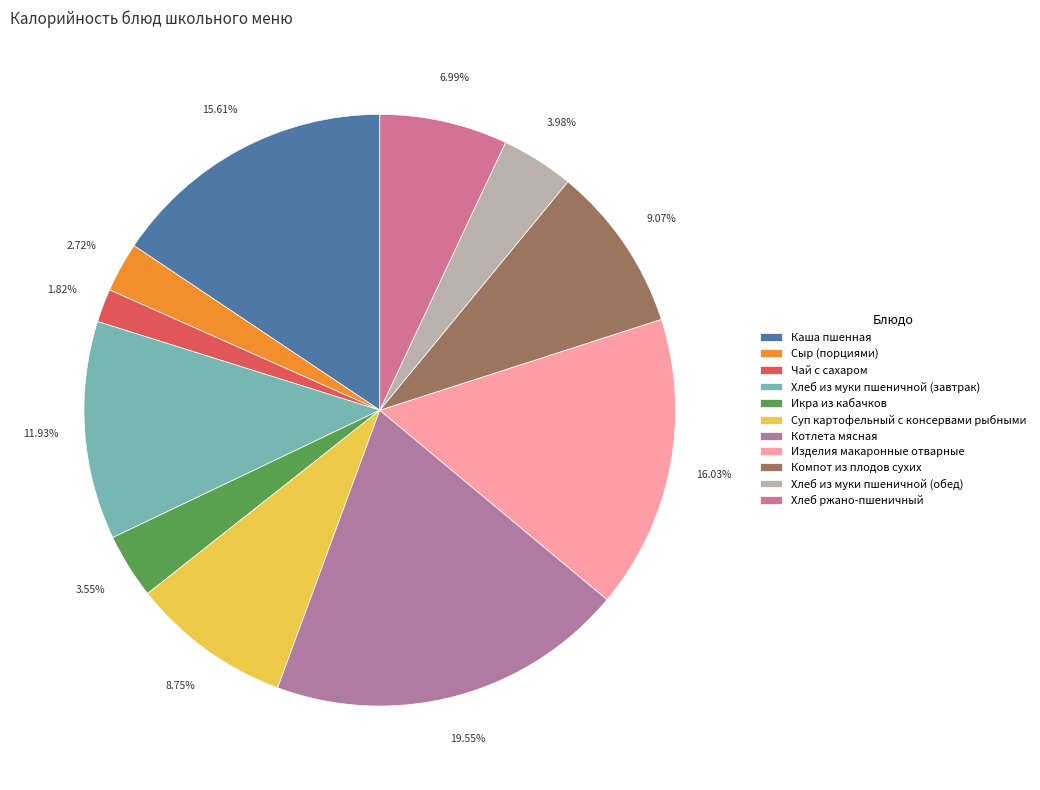

To the nearest percent, what portion does Хлеб из муки пшеничной (обед) represent?

4%